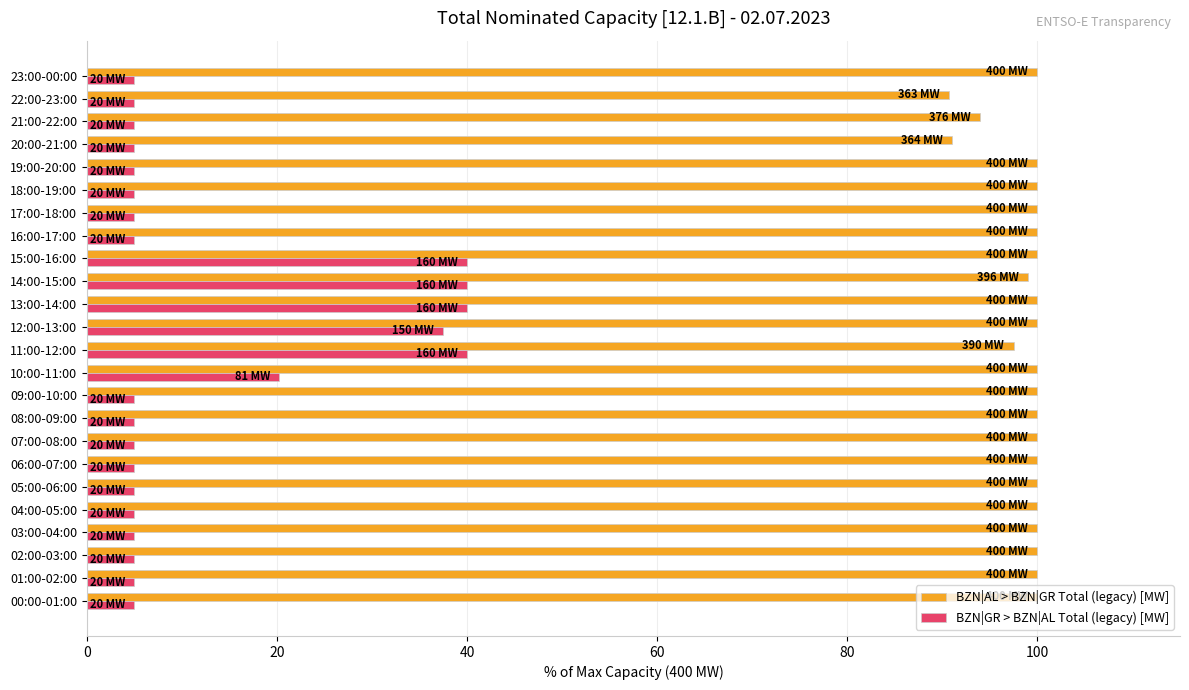

How many BZN|AL > BZN|GR Total (legacy) [MW] values are between 100 and 101?

19